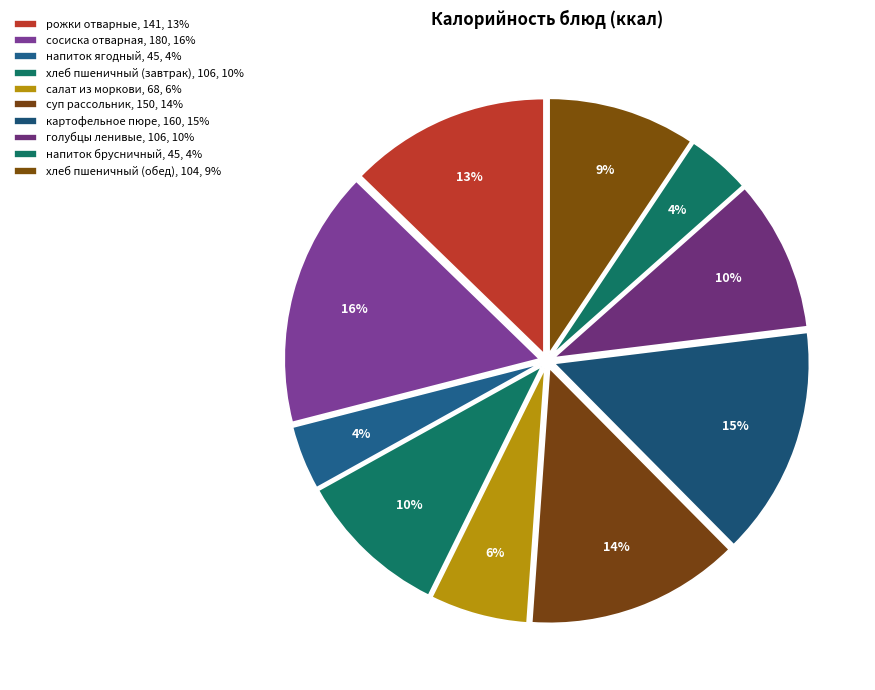

How many segments does this pie chart have?

10